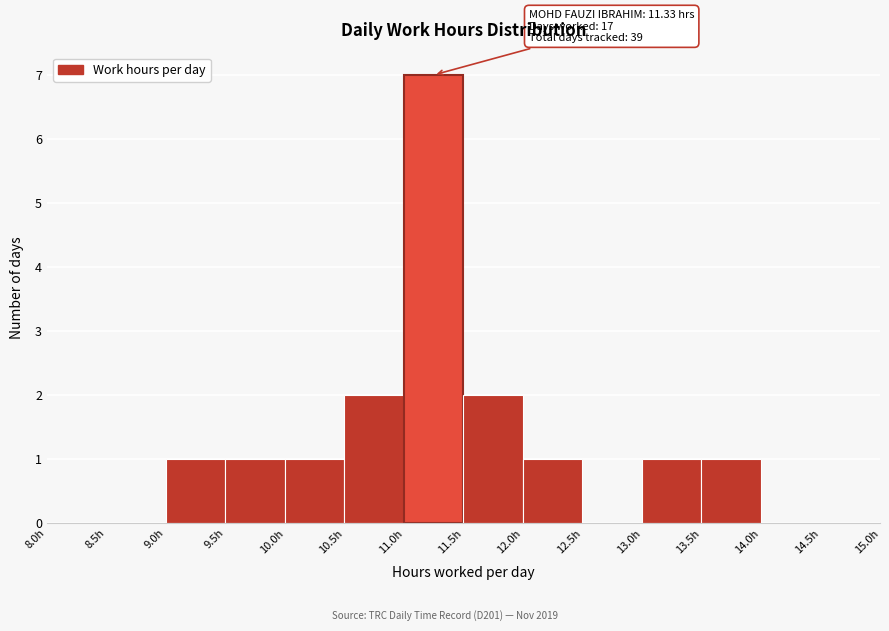

Over which range of the x-axis is the bar tallest?

11.0 to 11.5